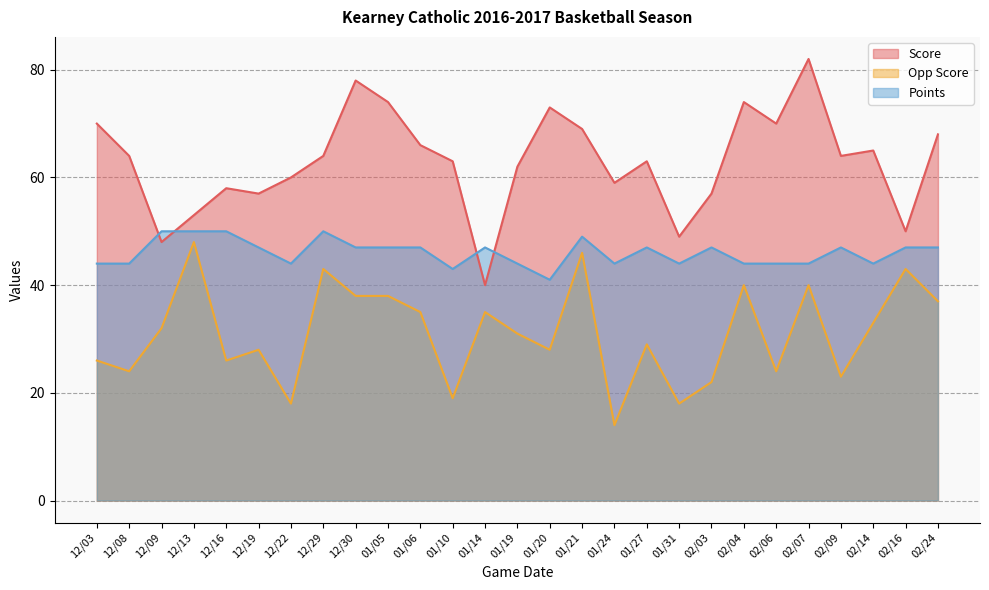

How many series are shown in this chart?

3